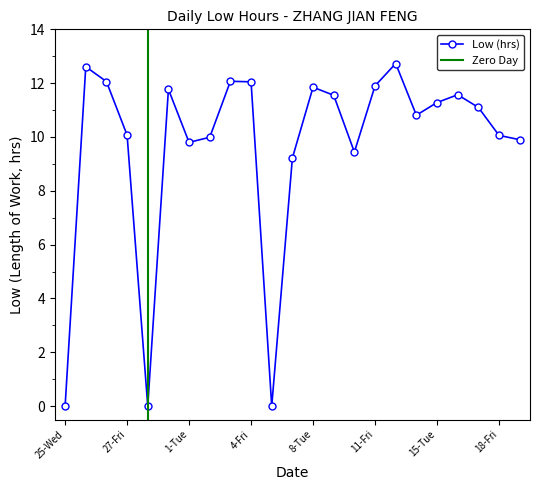

At which category does the data reach its first local valley?

28-Sat